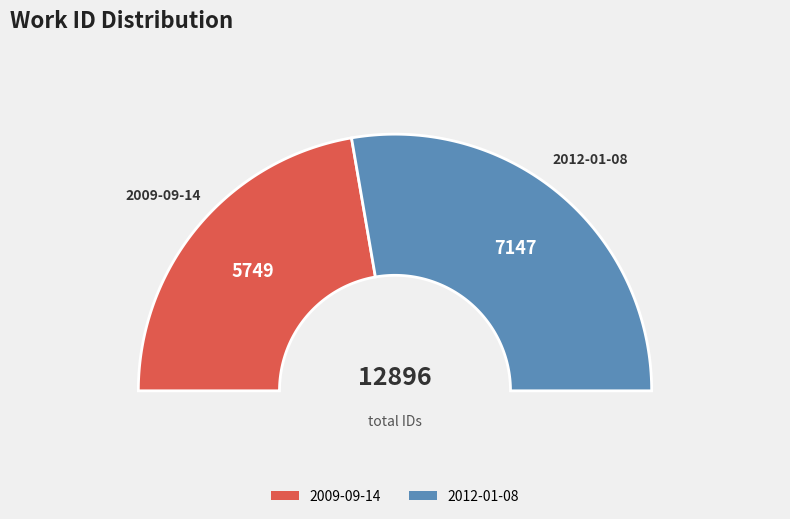

How many slices are in this pie chart?

2